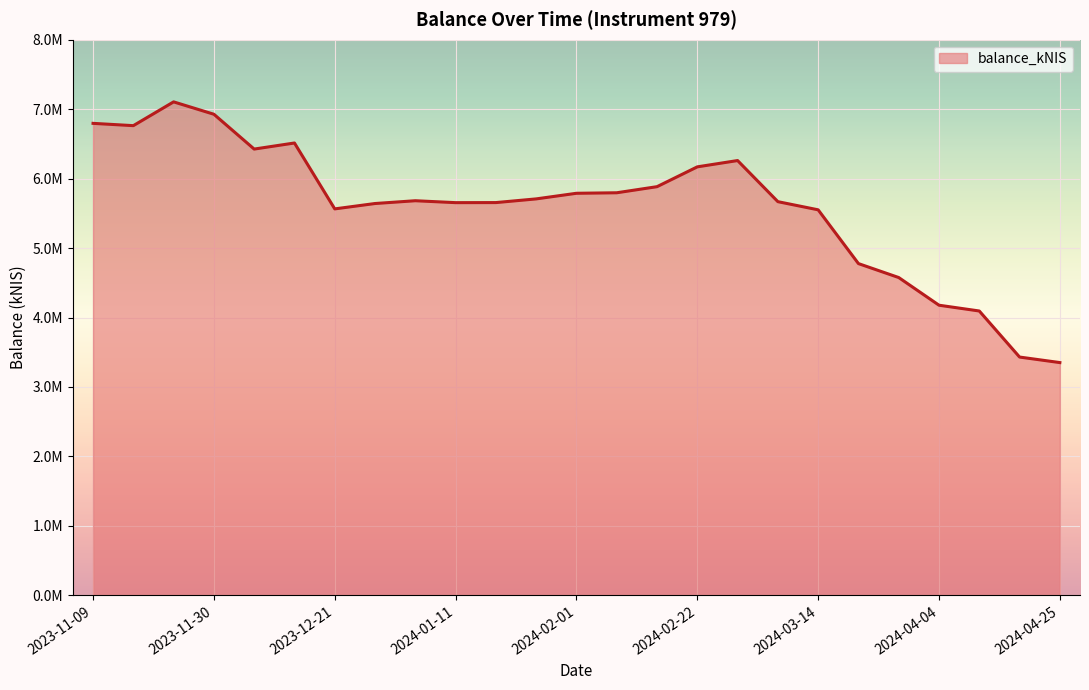

Does the chart display data point markers on the line(s)?

No